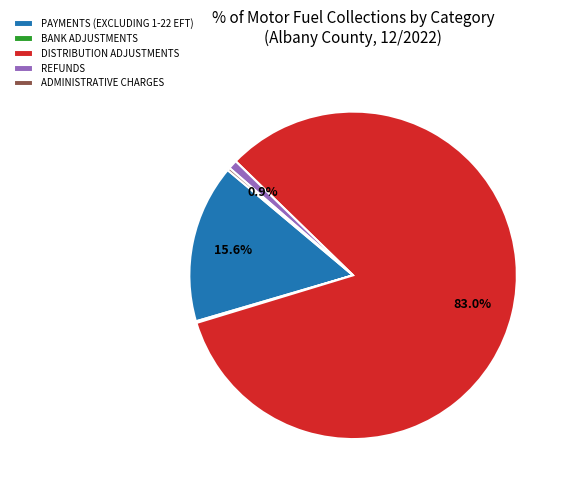

To the nearest percent, what is the difference between the largest and smallest slice percentages?

83%